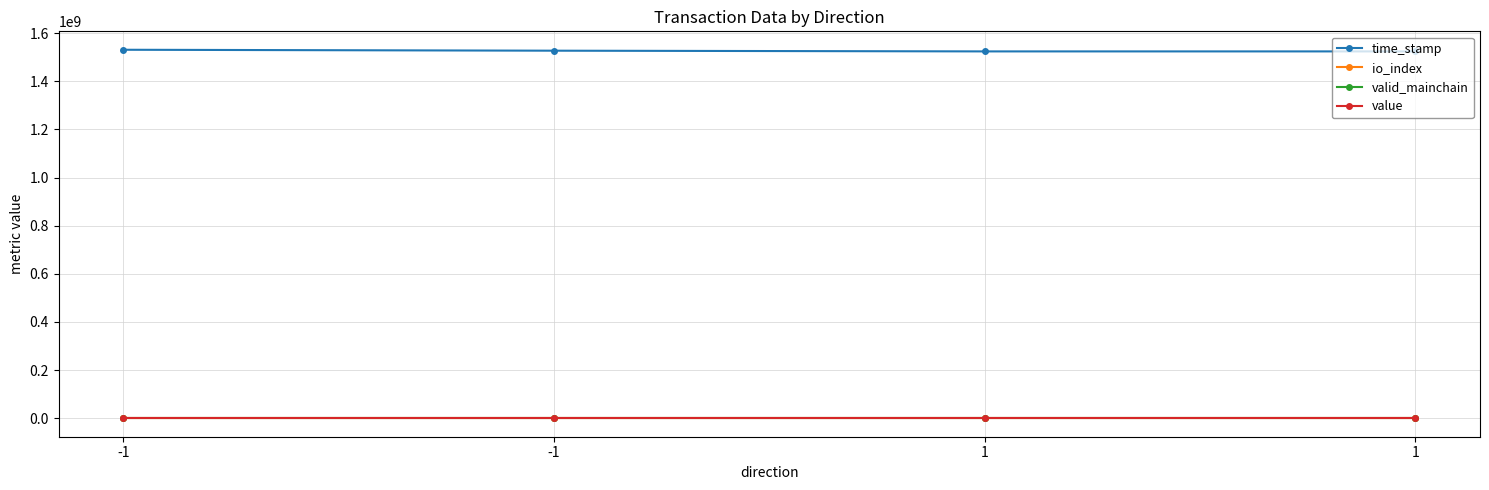

What is the difference between the maximum and minimum values in the time_stamp series?

6830755.0